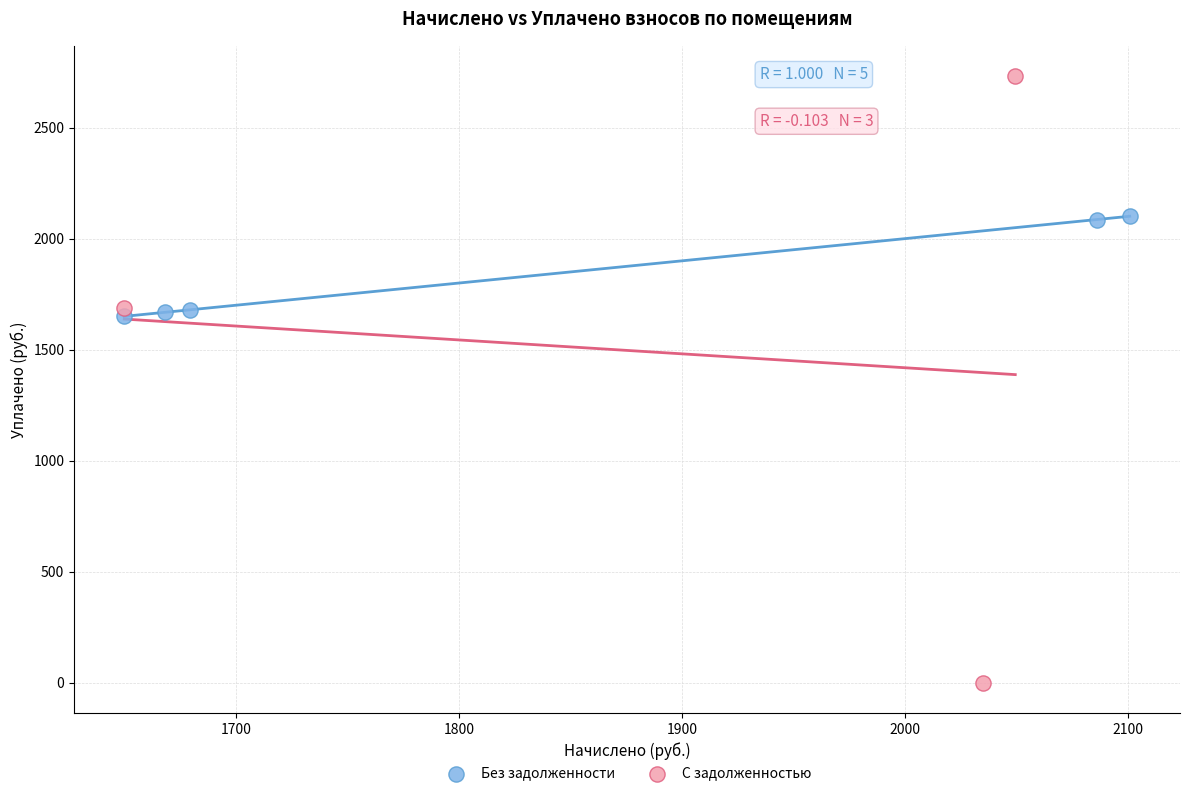

What are all the series names shown in the legend?

Без задолженности, С задолженностью